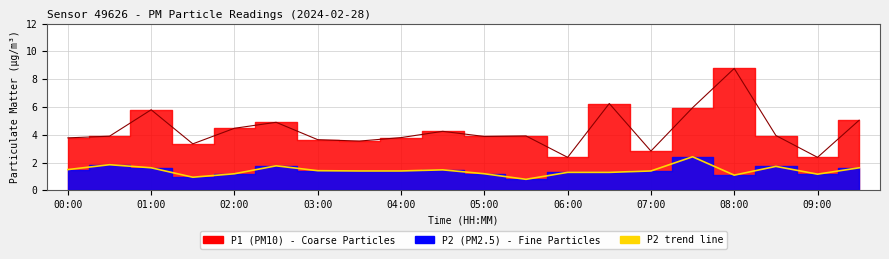

How many data points does each series have?

20